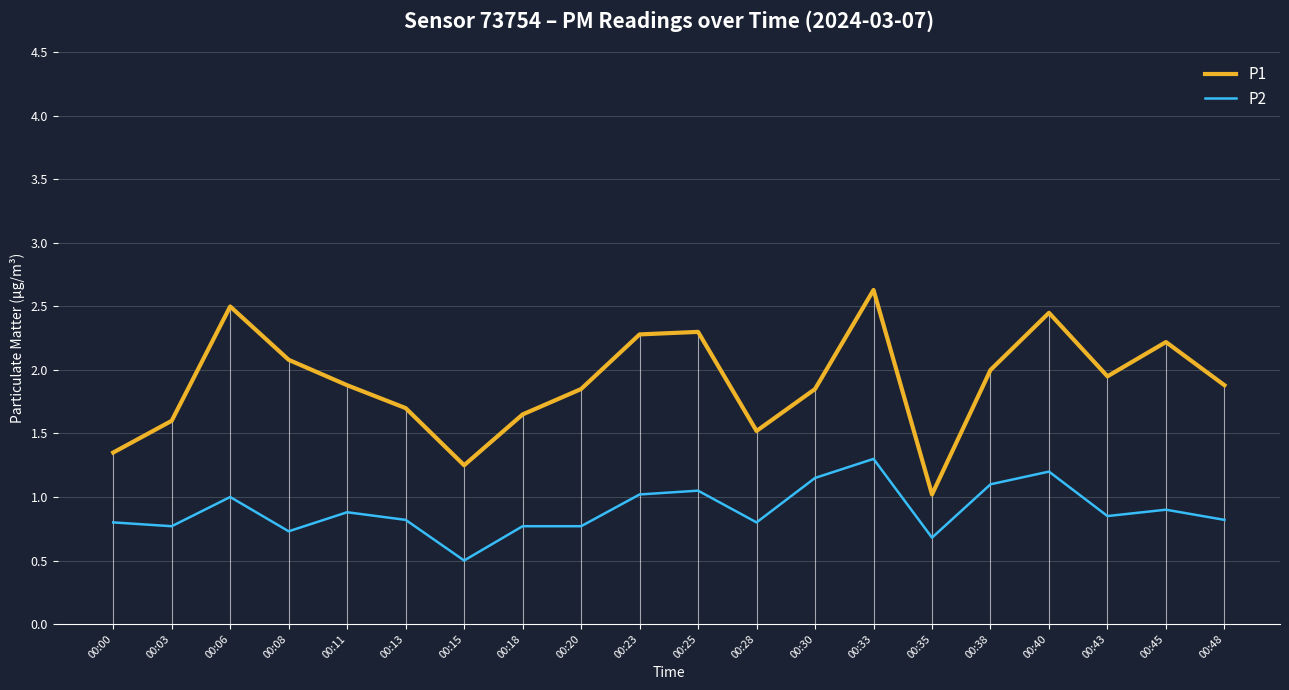

Which series has the largest range (max minus min)?

P1